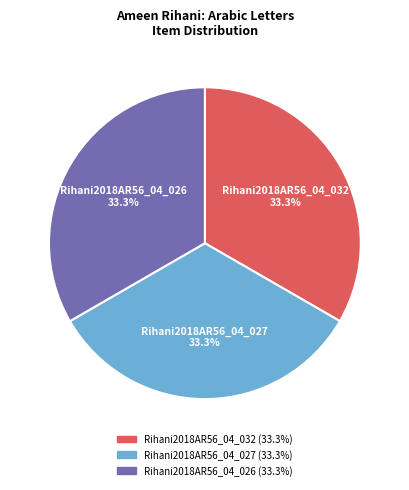

Is it true that Rihani2018AR56_04_027 is 23% of the pie?

False